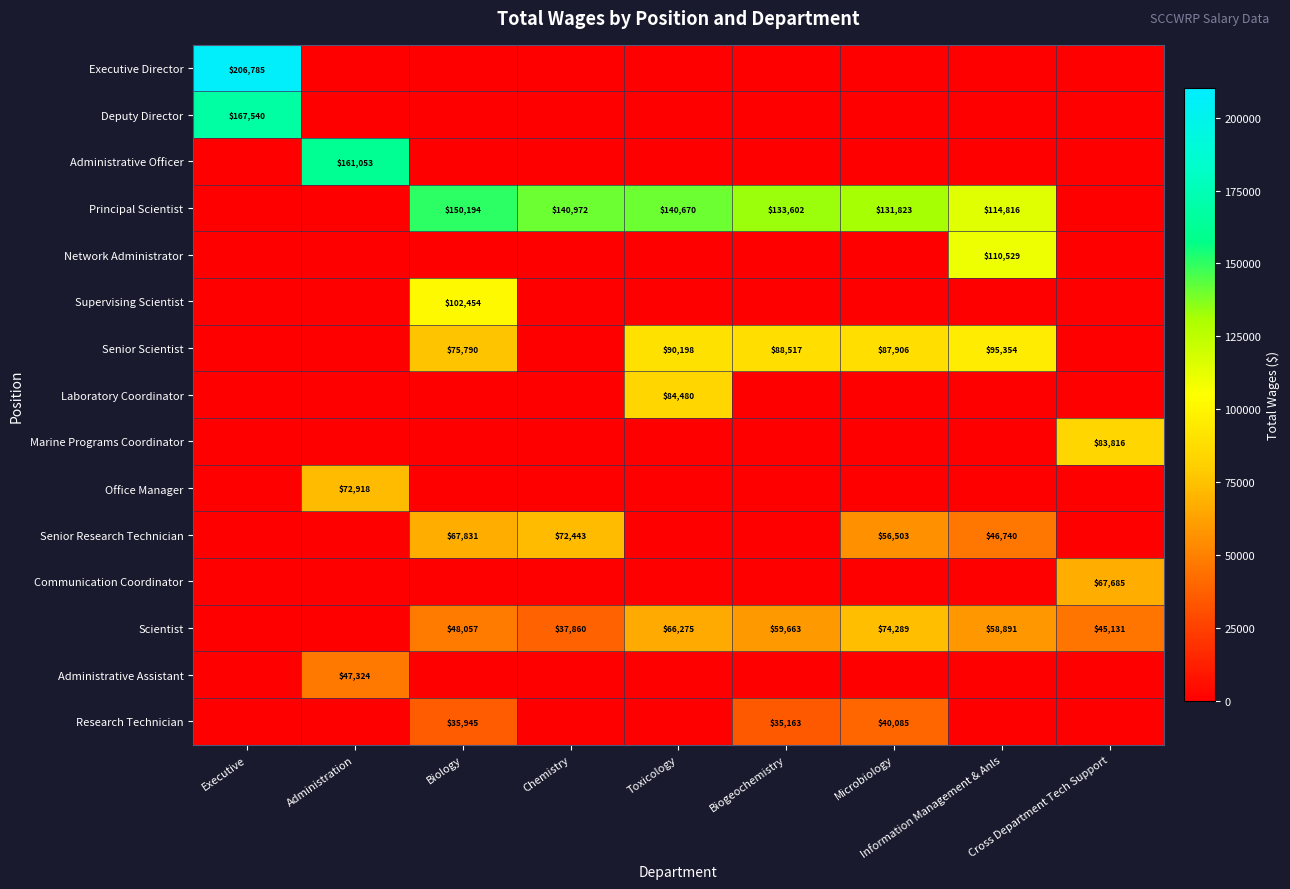

The Scientist series shows 59663 at Biogeochemistry. True or false?

True